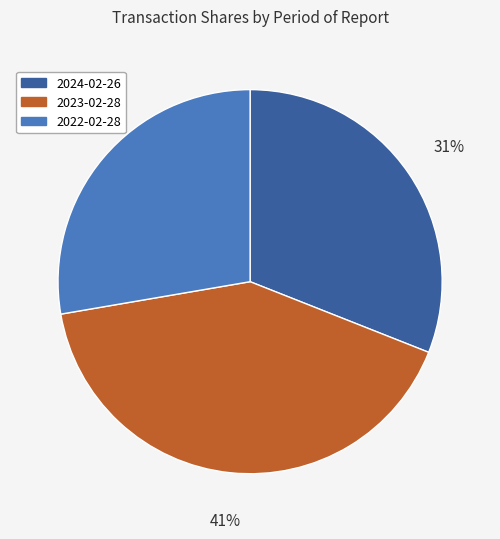

Does 2024-02-26 represent more than half of the total?

No